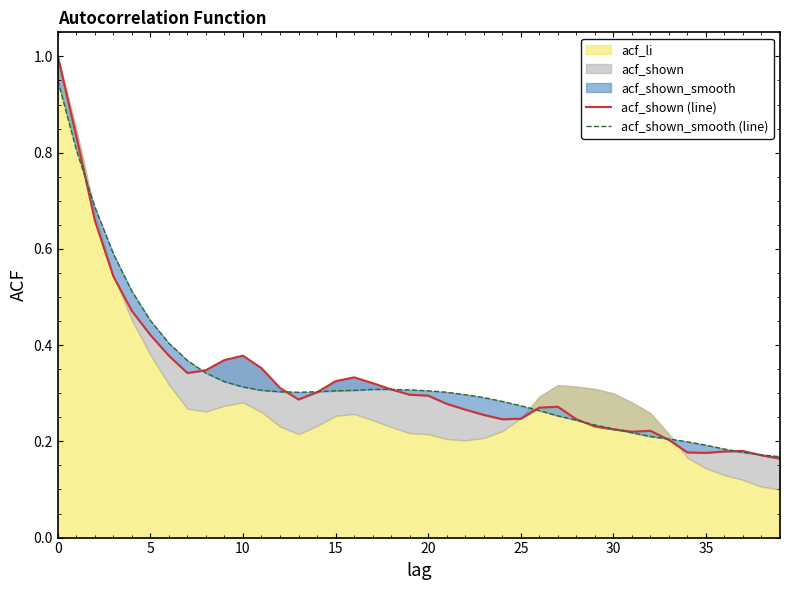

At which label is acf_shown (line) closest to 0?

39